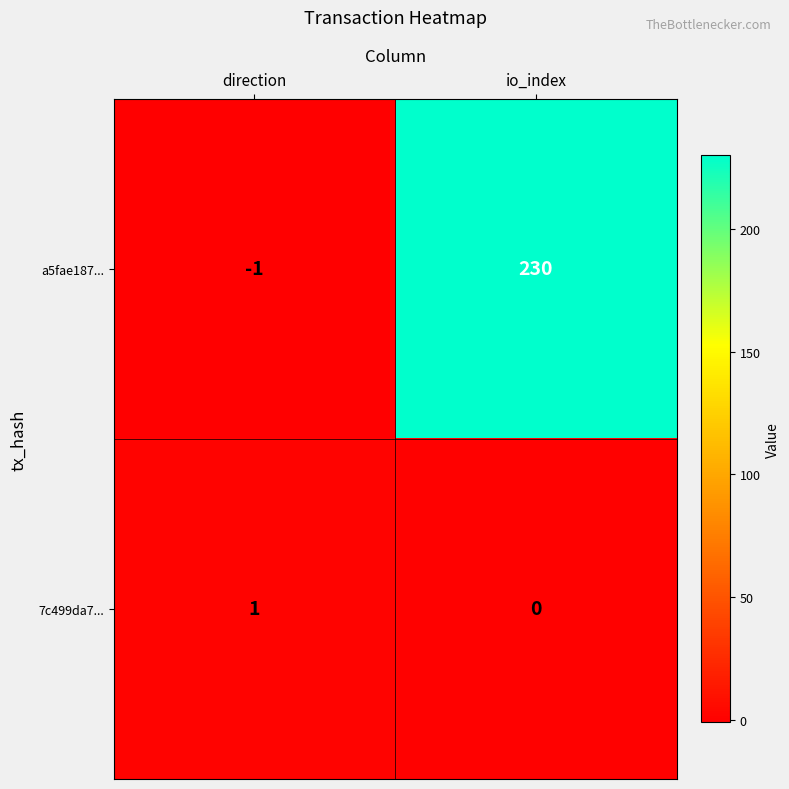

What is the maximum value shown in the chart?

230